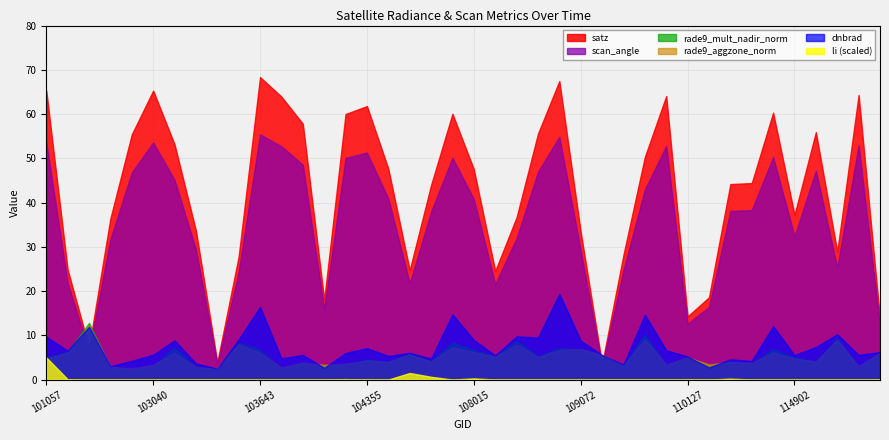

At which category does rade9_mult_nadir_norm reach its first local peak?

102792